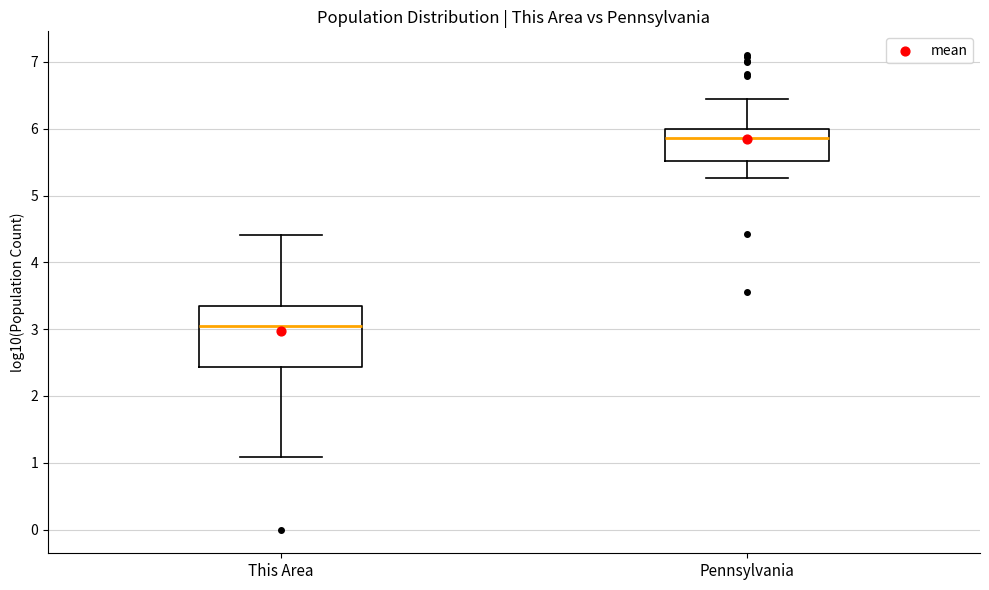

Reading left to right, transcribe this box plot: for each box, give where its median line is, the range the box spans, and where its two whiskers end, as read against the y-axis. The values are not printed on the chart, so give them approximately, as read against the axis.

This Area: median 3.1, box 2.4 to 3.4, whiskers 1.1 to 4.4
Pennsylvania: median 5.9, box 5.5 to 6.0, whiskers 5.3 to 6.4